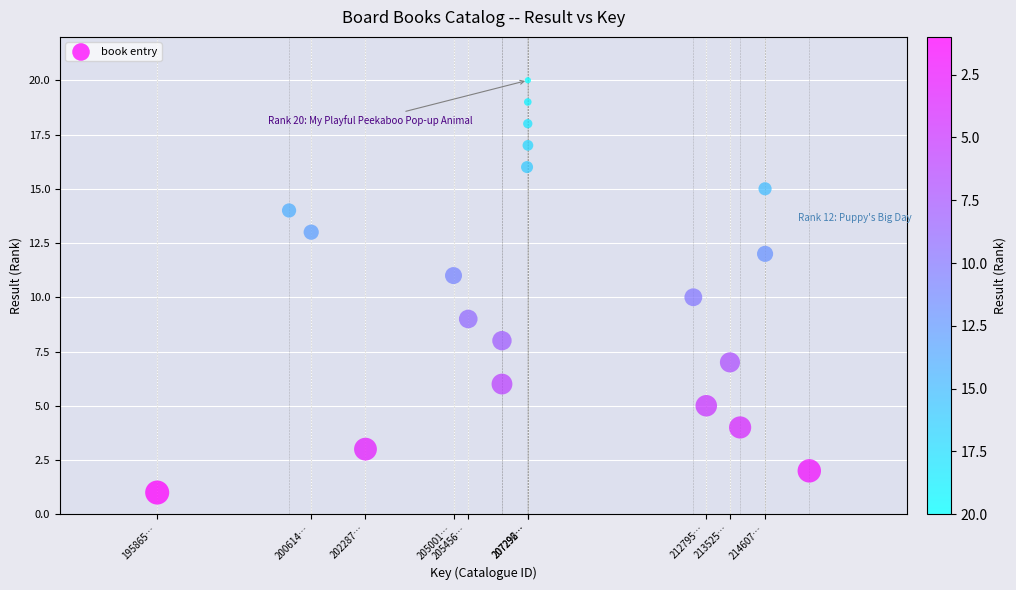

What is the range of X values (max minus min)?

20106506